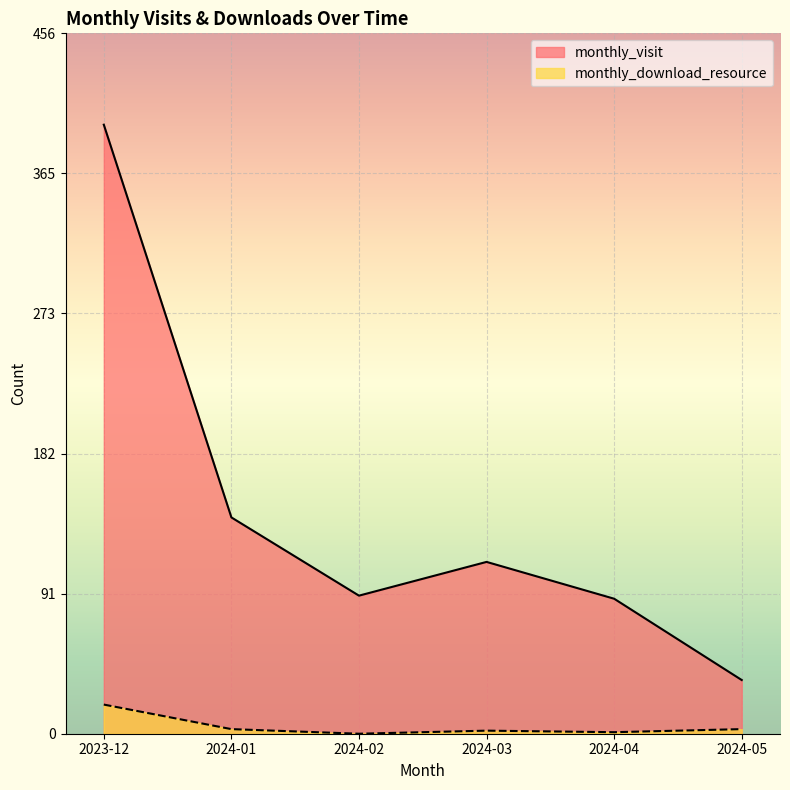

How many values in the monthly_download_resource series exceed 3?

1